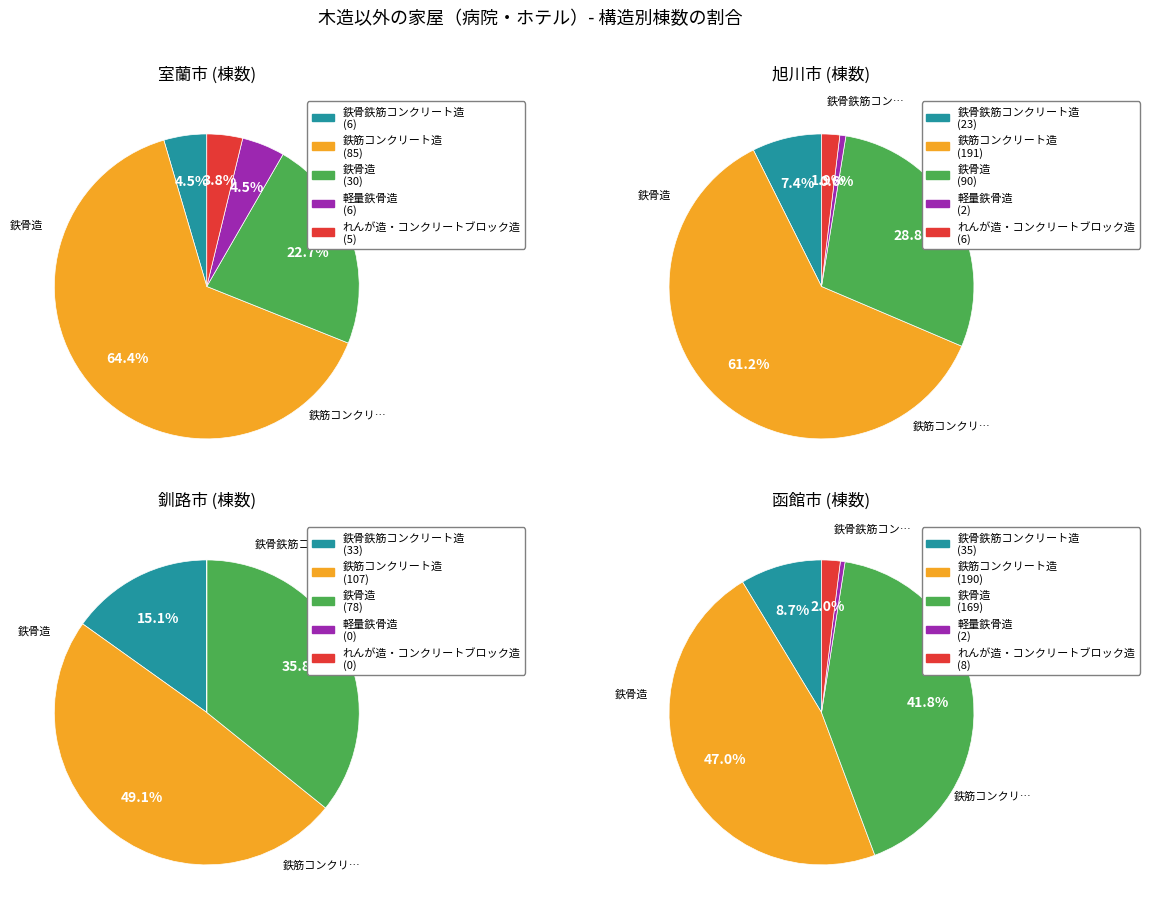

How many segments does this pie chart have?

5